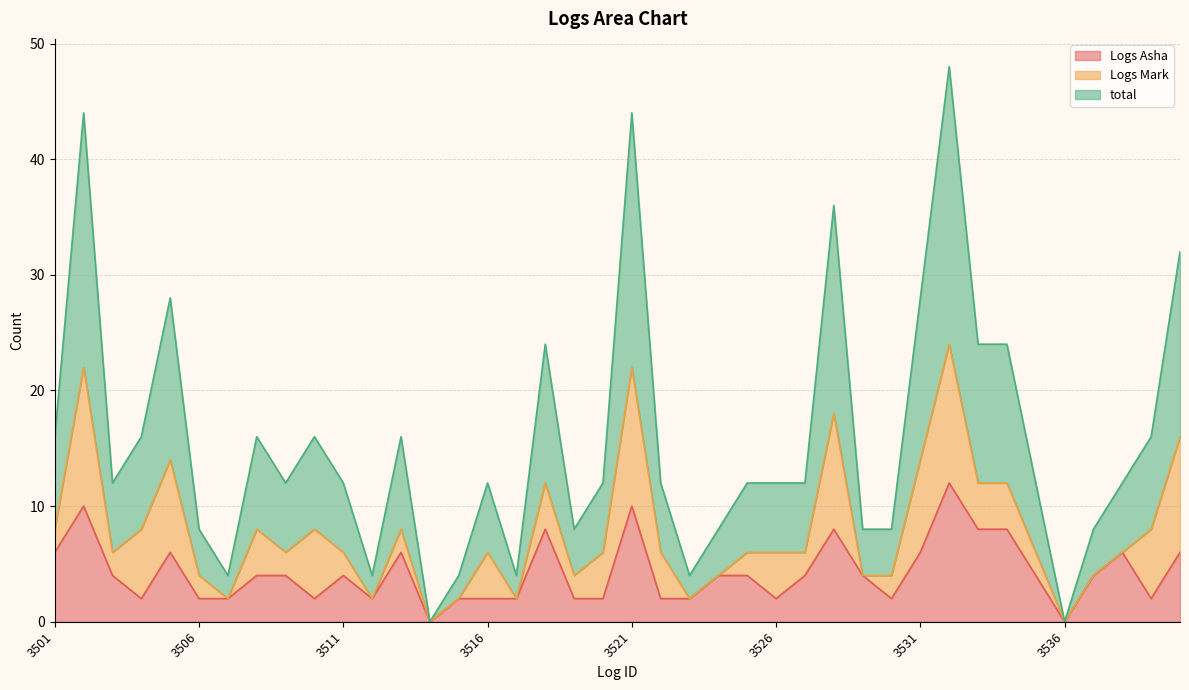

How many data points in Logs Asha are above 4?

13